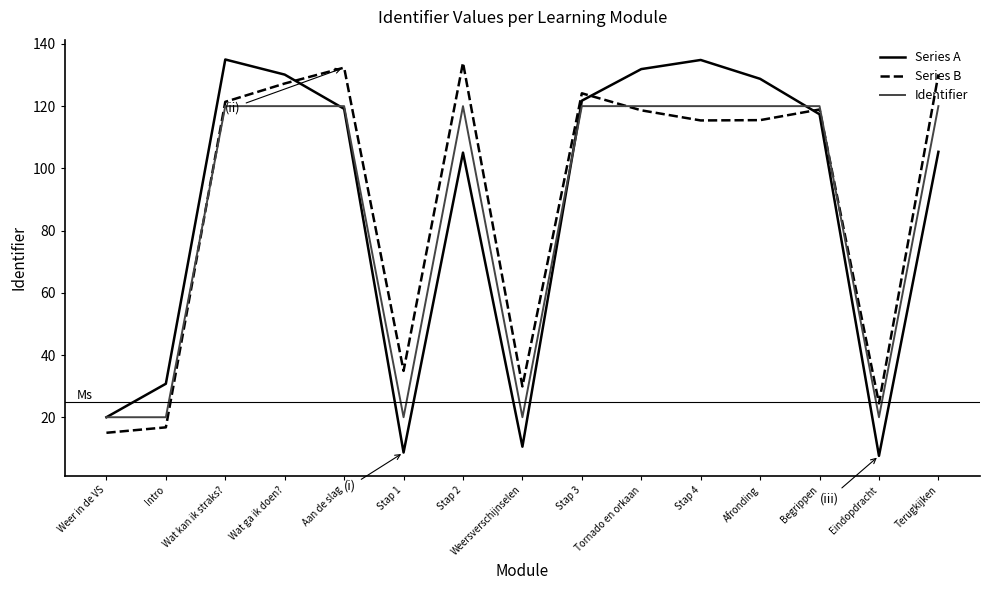

In Series A, how many points are lower than both neighbors (excluding endpoints)?

3